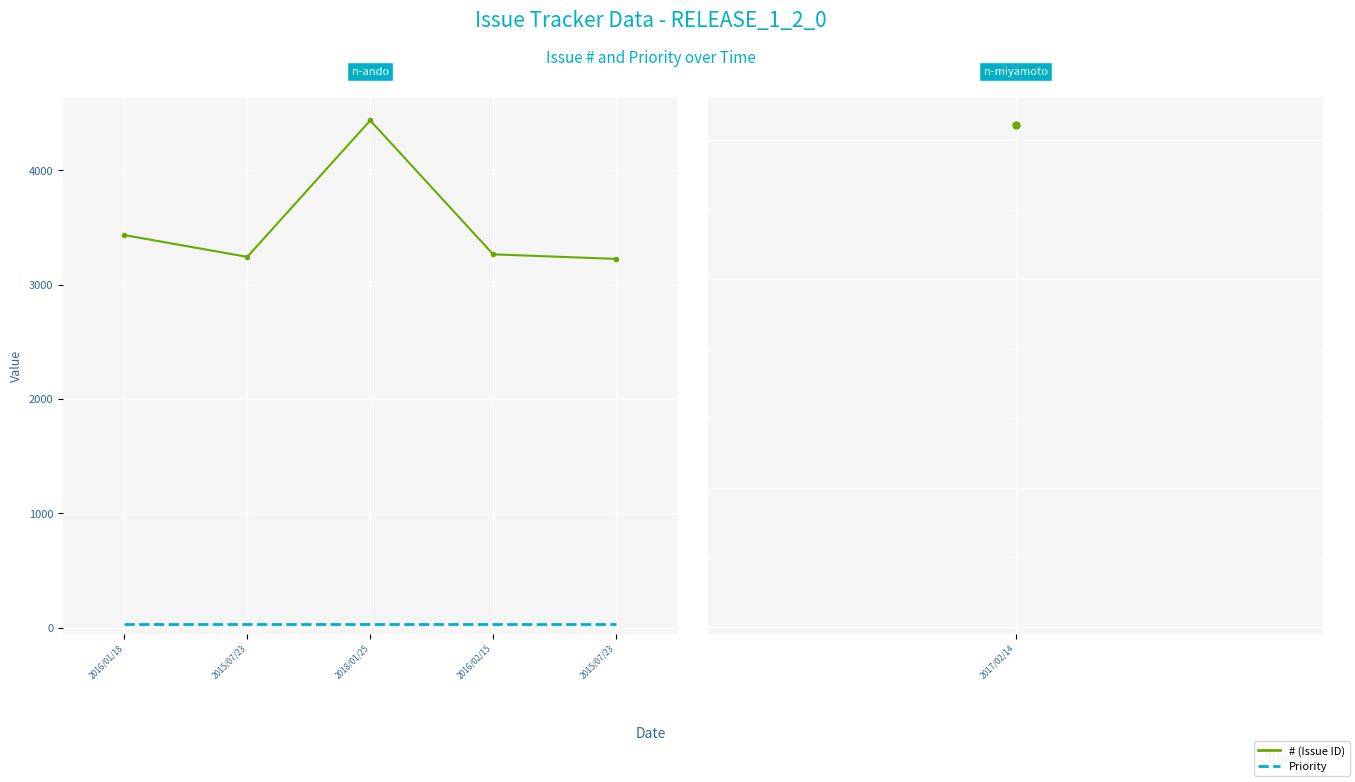

The priority (mean) series shows 16 at 2016/02/15. True or false?

False